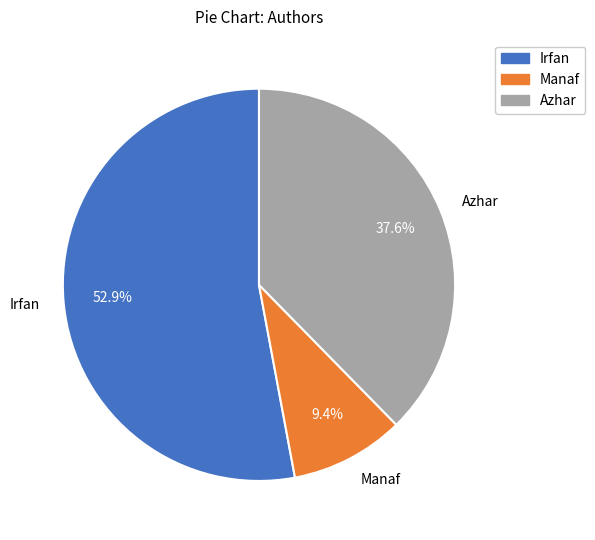

Is there any slice that represents more than half of the pie?

Yes